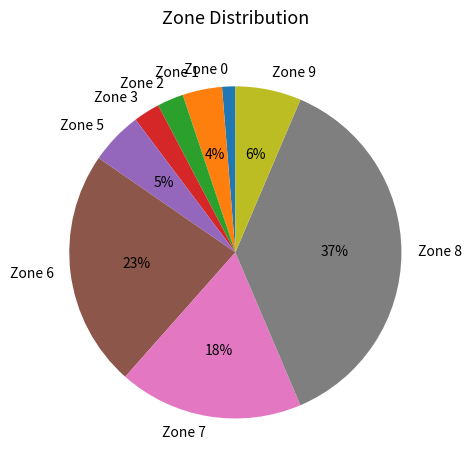

Do Zone 7 and Zone 5 together represent more than half of the pie?

No